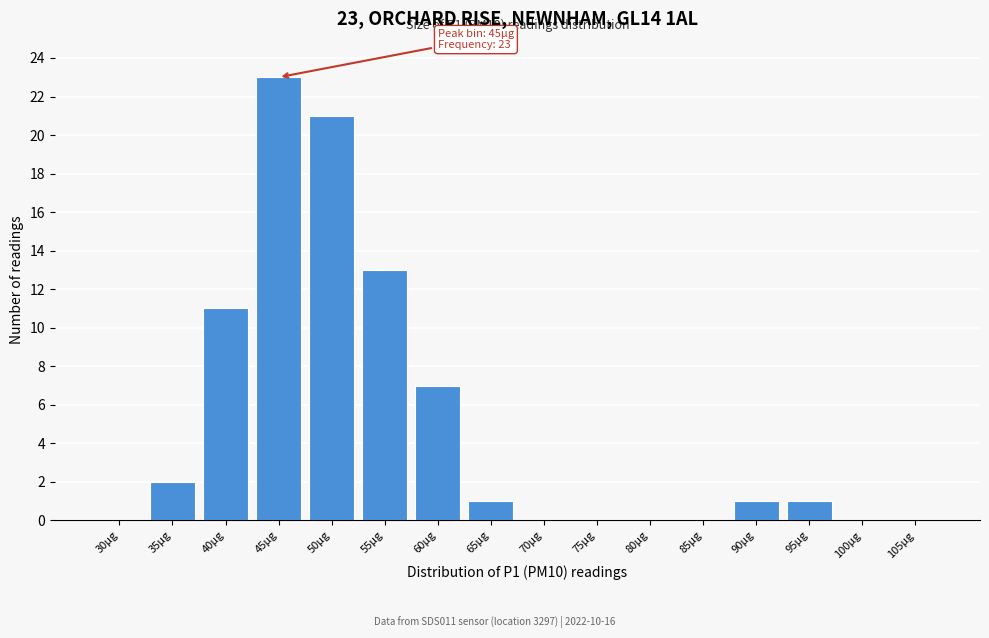

Reading right to left, transcribe all the data shown in this chart.

105µg=0	100µg=0	95µg=1	90µg=1	85µg=0	80µg=0	75µg=0	70µg=0	65µg=1	60µg=7	55µg=13	50µg=21	45µg=23	40µg=11	35µg=2	30µg=0